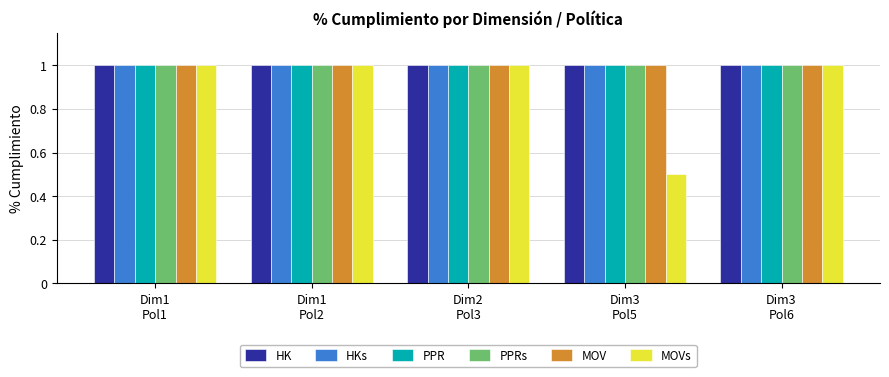

What value does the HKs series have at Dim1
Pol1?

1.0